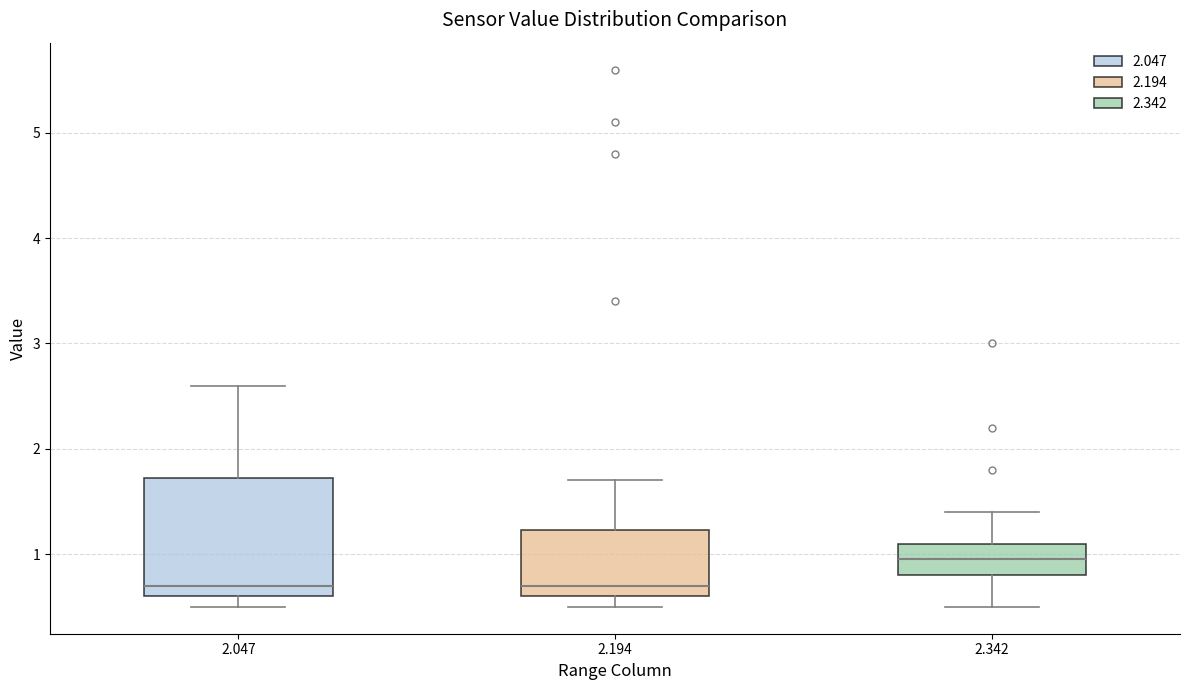

Reading left to right, read every box against the y-axis: the position of its median line, the range the box covers, and the ends of its whiskers. The values are not printed on the chart, so give them approximately, as read against the axis.

2.047: median 0.7, box 0.6 to 1.7, whiskers 0.5 to 2.6
2.194: median 0.7, box 0.6 to 1.2, whiskers 0.5 to 1.7
2.342: median 1.0, box 0.8 to 1.1, whiskers 0.5 to 1.4